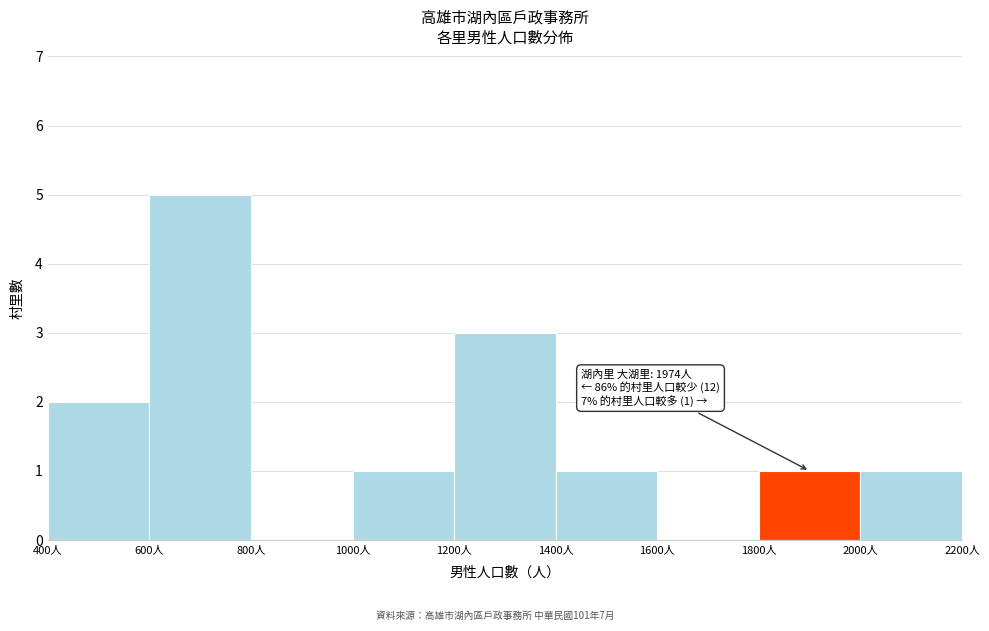

Which range on the x-axis has the tallest bar?

600 to 800